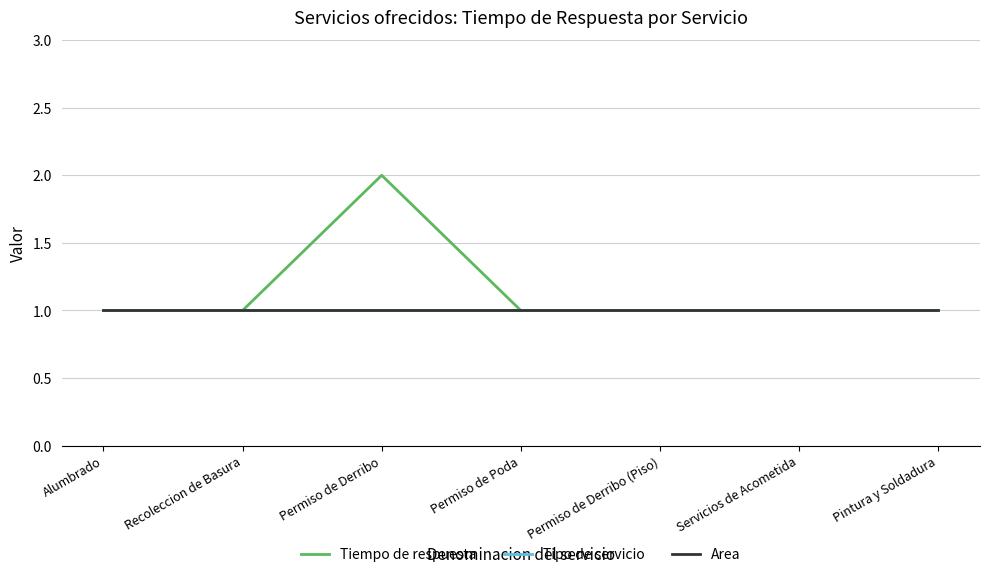

Is this an area chart (filled region under the line)?

No